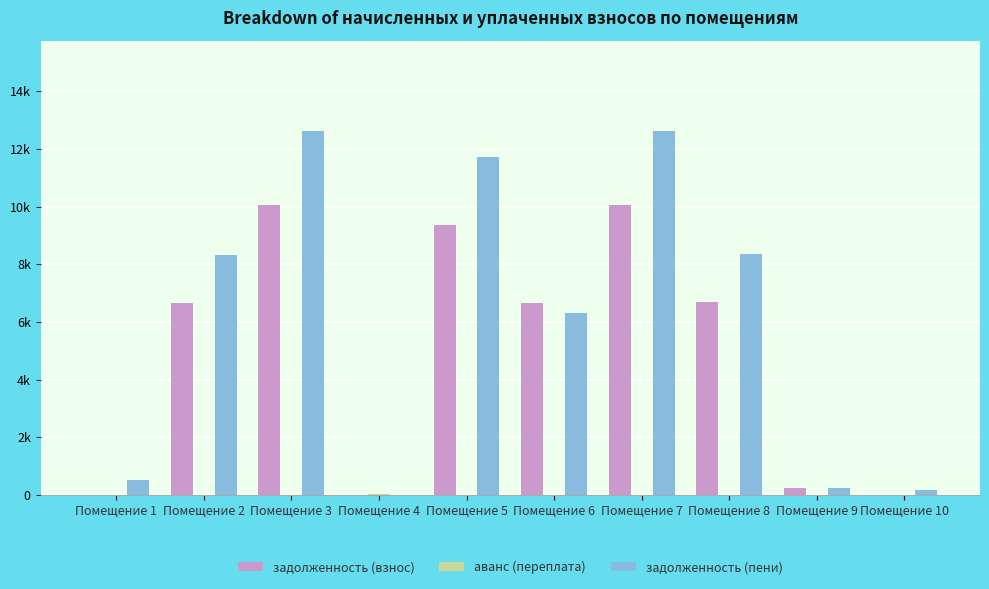

List the labels in order of задолженность (взнос) value, smallest first.

Помещение 4, Помещение 10, Помещение 1, Помещение 9, Помещение 2, Помещение 6, Помещение 8, Помещение 5, Помещение 3, Помещение 7